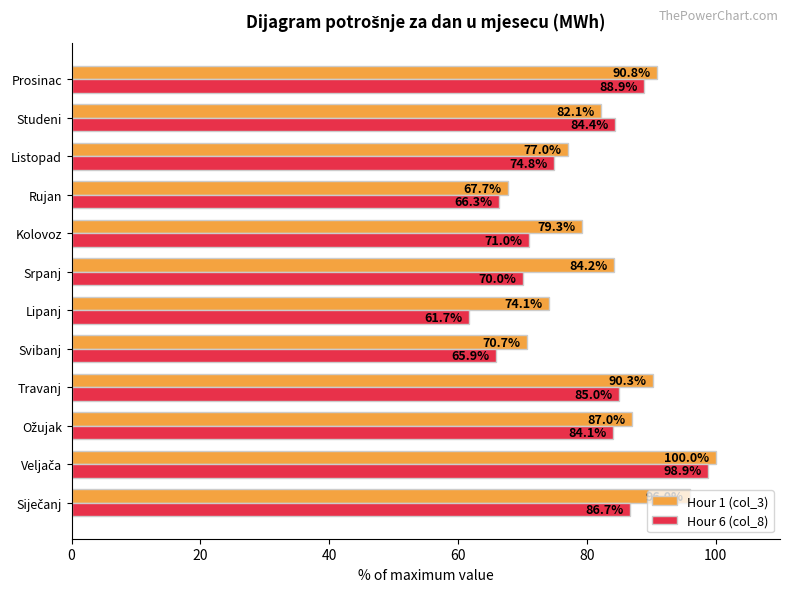

Is it true that Hour 6 (col_8) equals 88.9 at Prosinac?

True